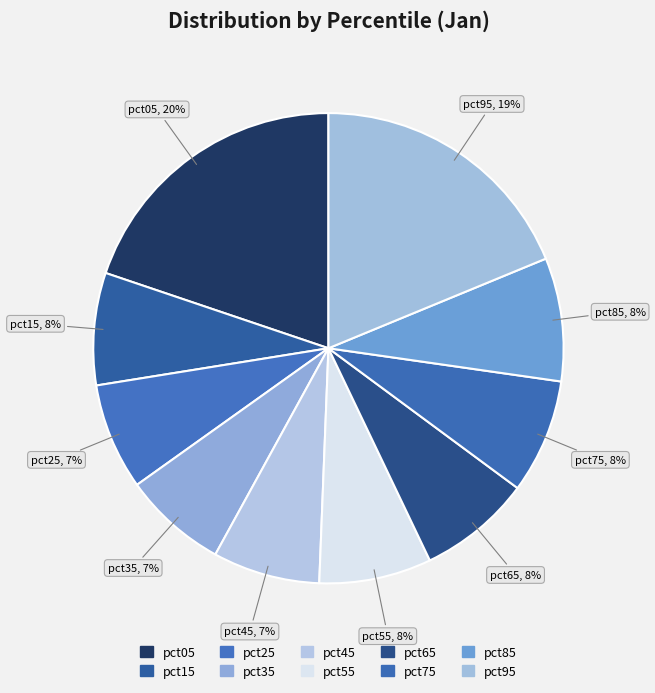

Which slice is the largest?

pct05